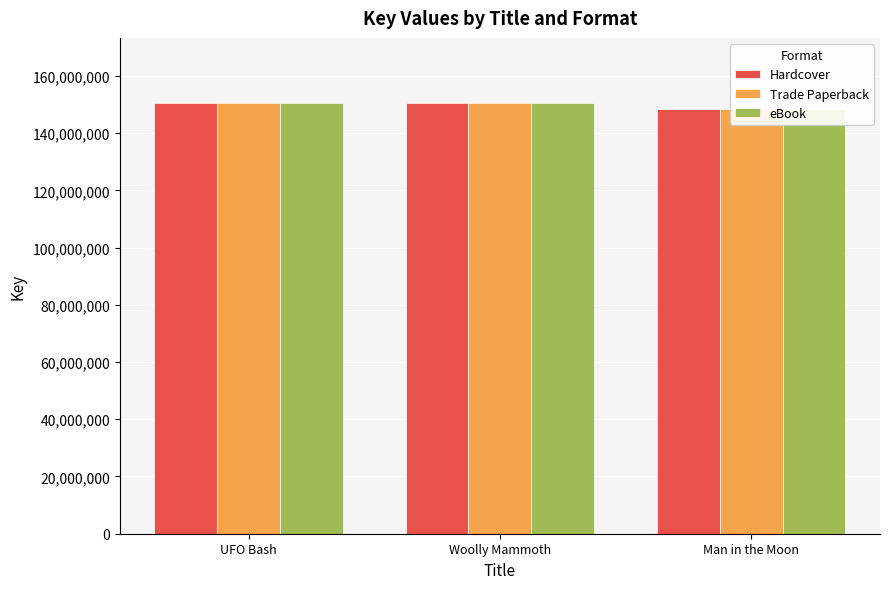

Rank the categories by Hardcover value from lowest to highest.

Man in the Moon, Woolly Mammoth, UFO Bash